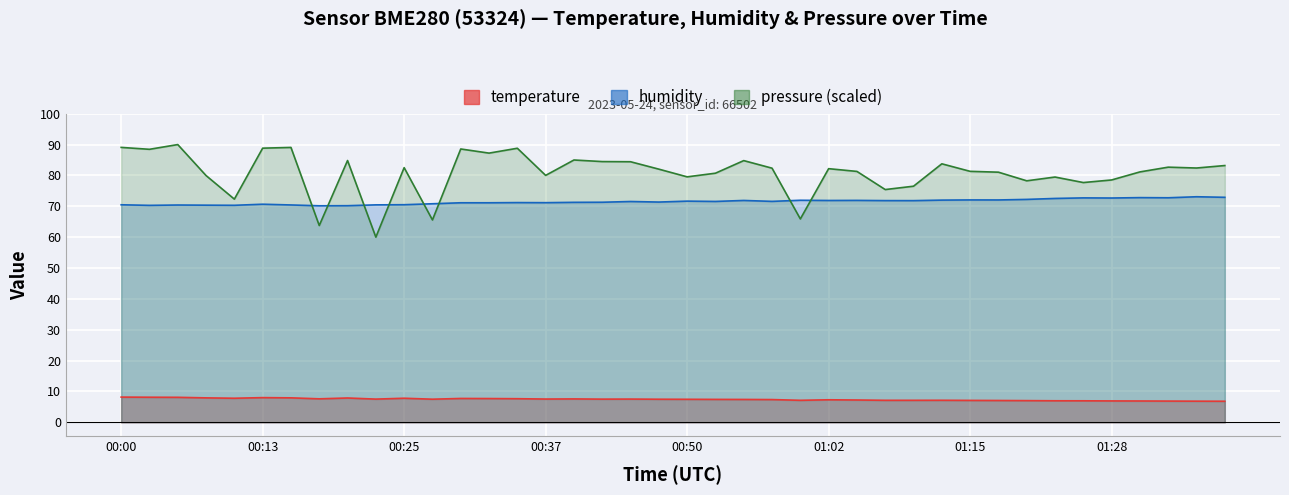

True or false: humidity has more than 1 interior local peaks.

True